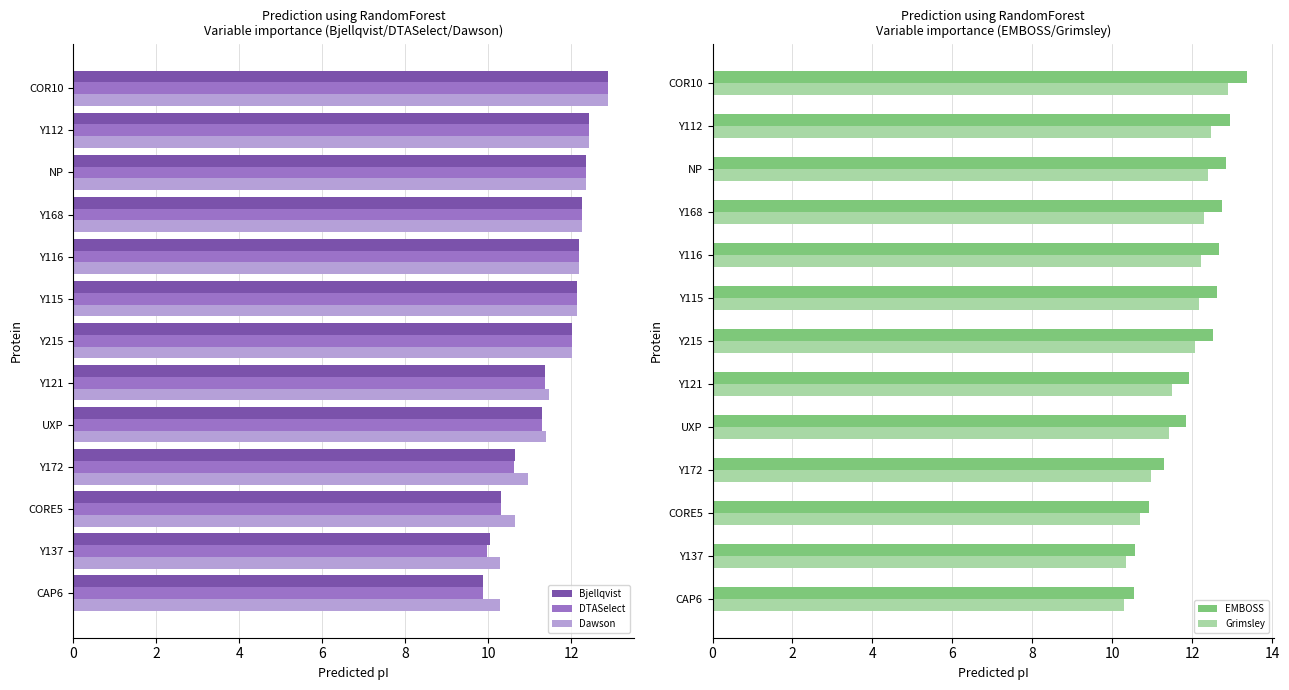

What is the approximate value of EMBOSS at Y116?

12.7